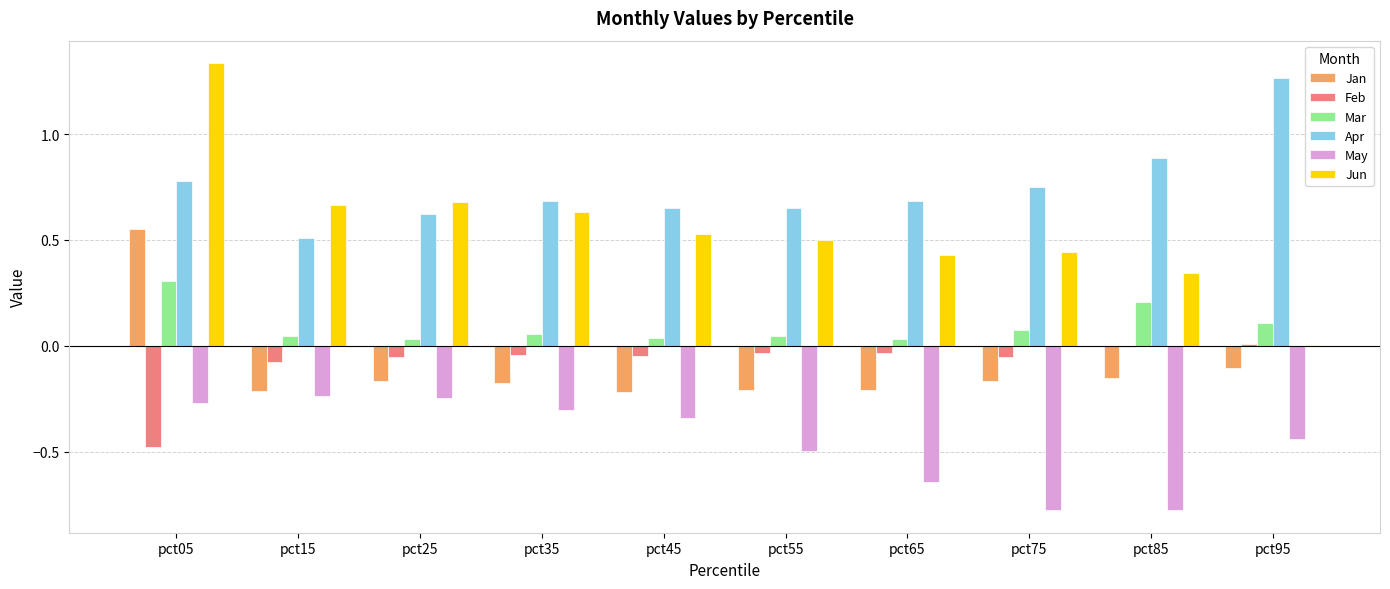

At which category is the sum across all series the highest?

pct05